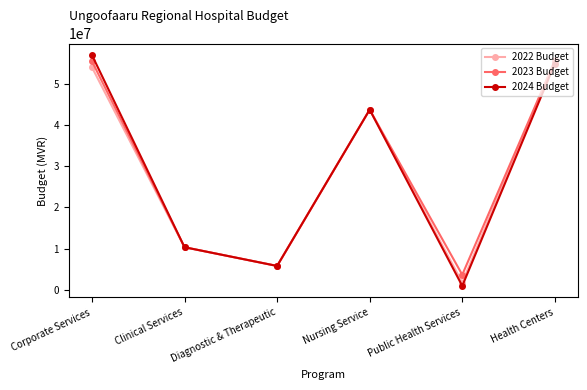

In 2022 Budget, how many points are lower than both neighbors (excluding endpoints)?

2